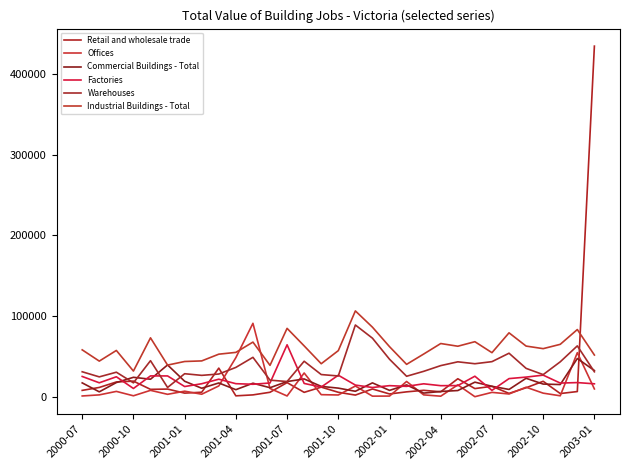

Does the chart have visible grid lines?

No